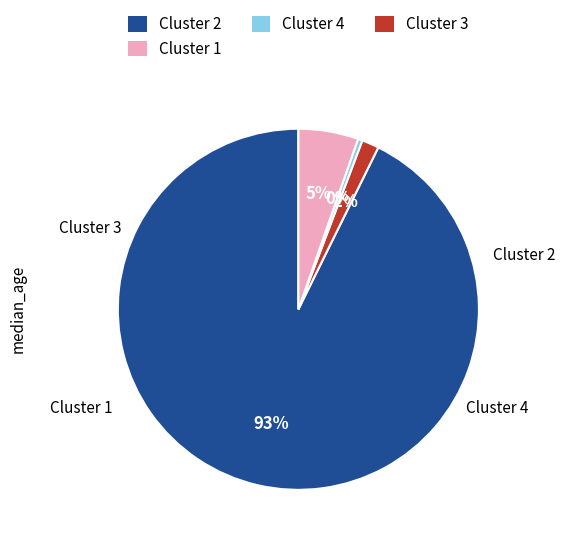

To the nearest percent, what is the average slice percentage?

25%